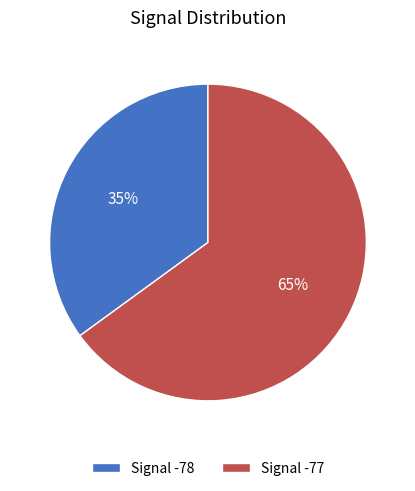

To the nearest percent, what is the average slice percentage?

50%